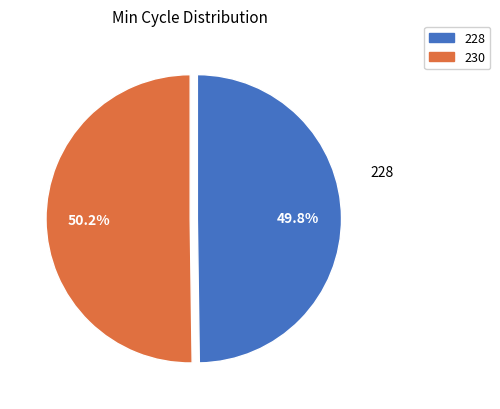

Does any single category account for the majority?

Yes